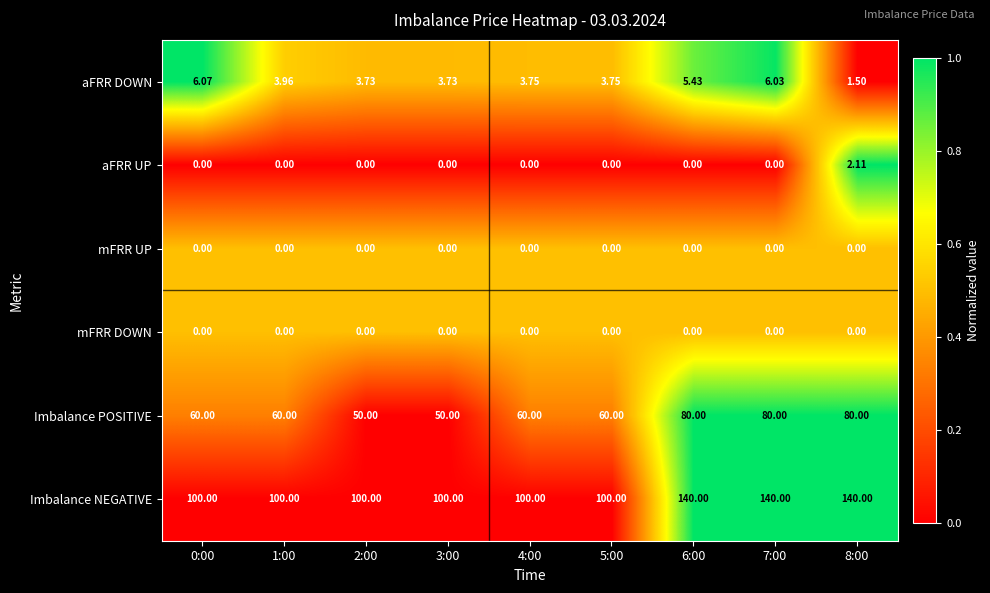

Which series has the widest spread of values?

Imbalance NEGATIVE